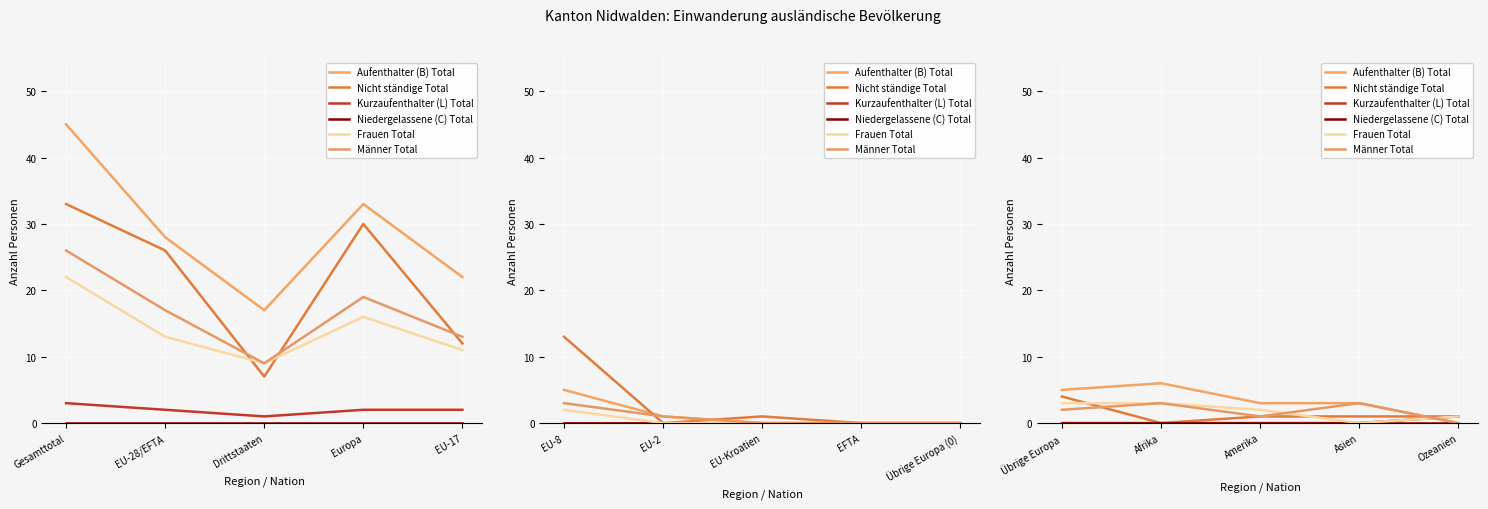

Does the chart display data point markers on the line(s)?

No